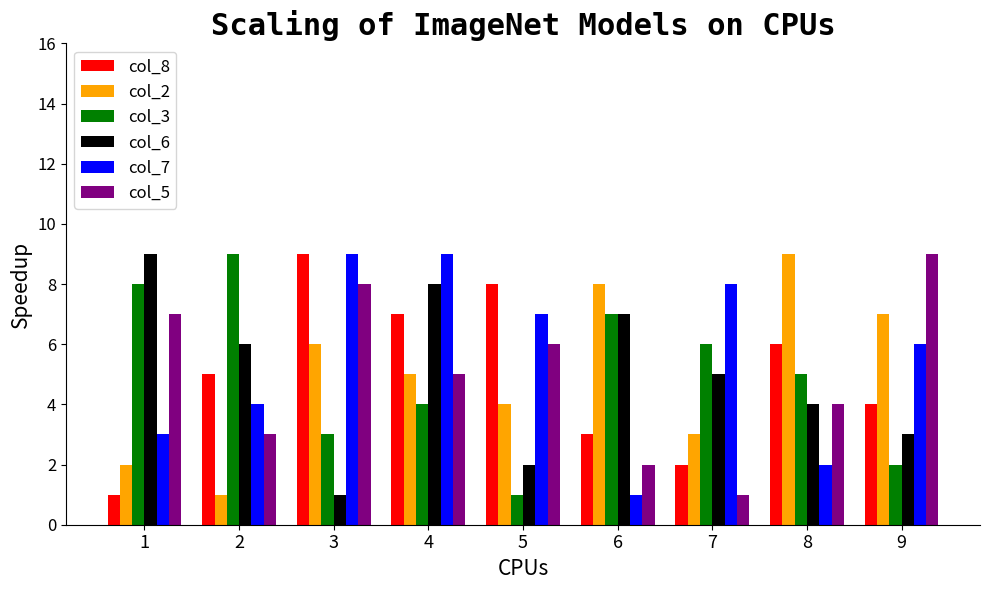

What is the difference between the second highest and second lowest values in the col_3 series?

6